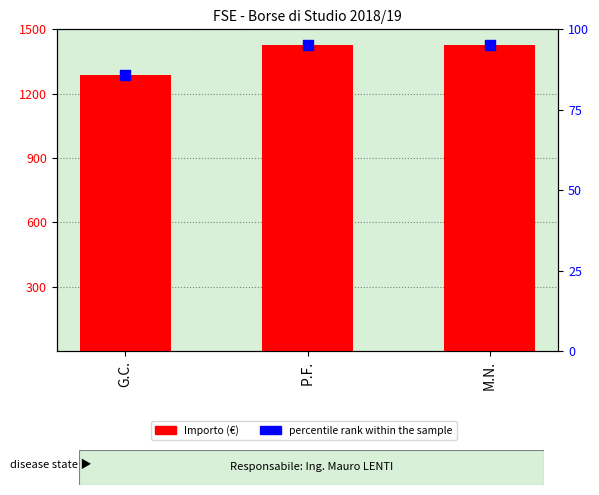

What are all the series names shown in the legend?

Importo, percentile rank within the sample